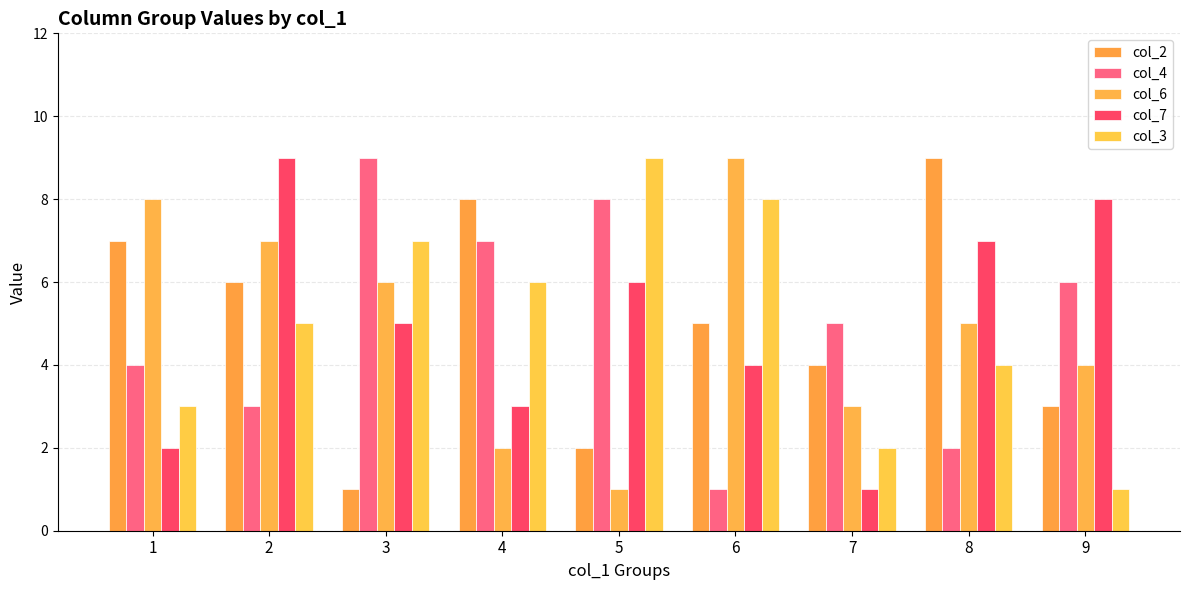

What is the spread (max minus min) of values at 9?

7